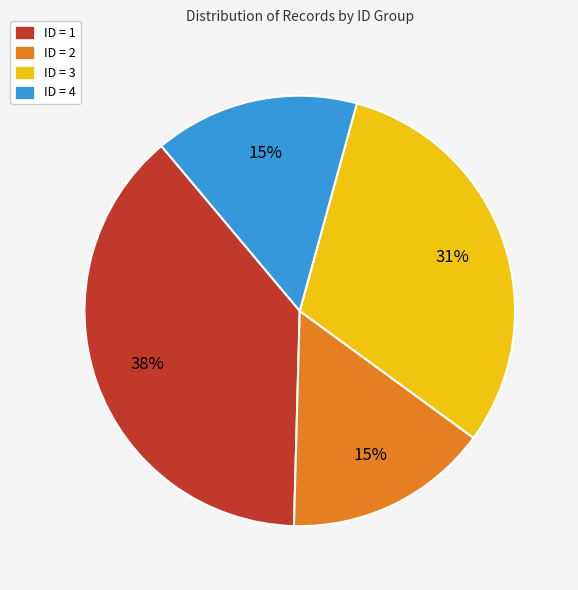

Does ID = 3 represent more than half of the total?

No